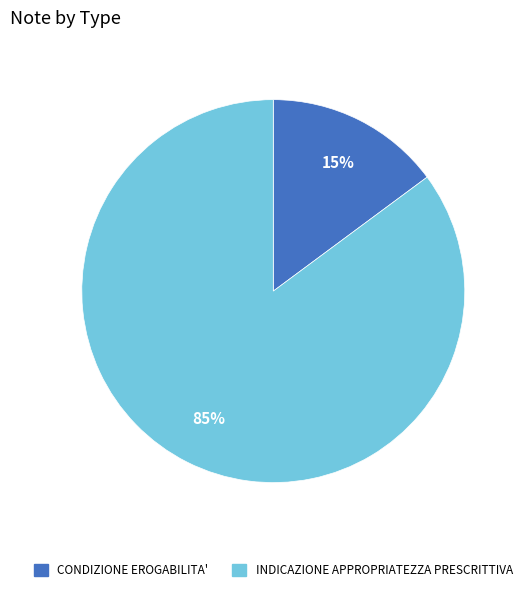

Does CONDIZIONE EROGABILITA' account for over 50% of the chart?

No